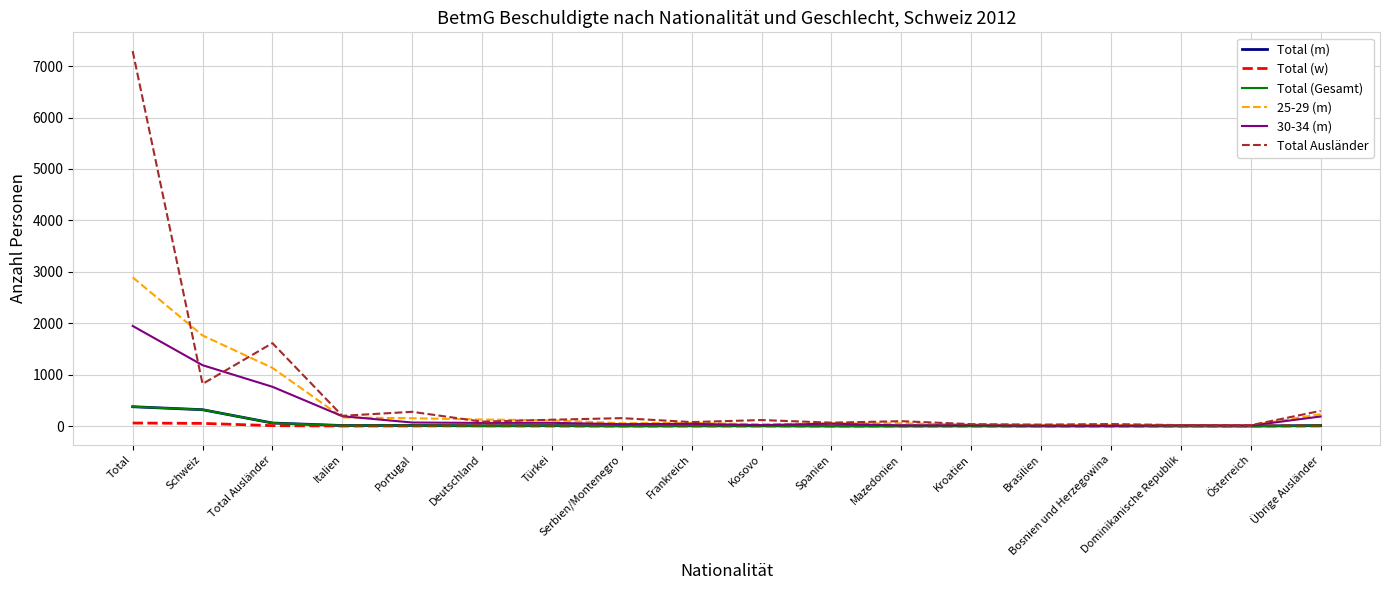

Rank the series at Serbien/Montenegro from highest to lowest value.

Total Ausländer, 25-29 (m), 30-34 (m), Total (m), Total (Gesamt), Total (w)